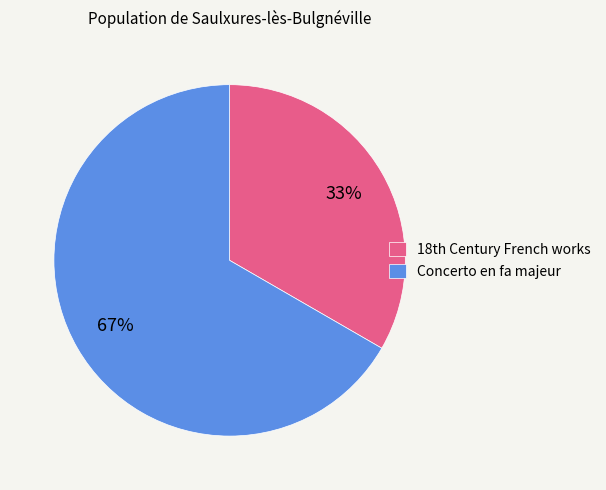

What is the smallest slice in the pie chart?

18th Century French works